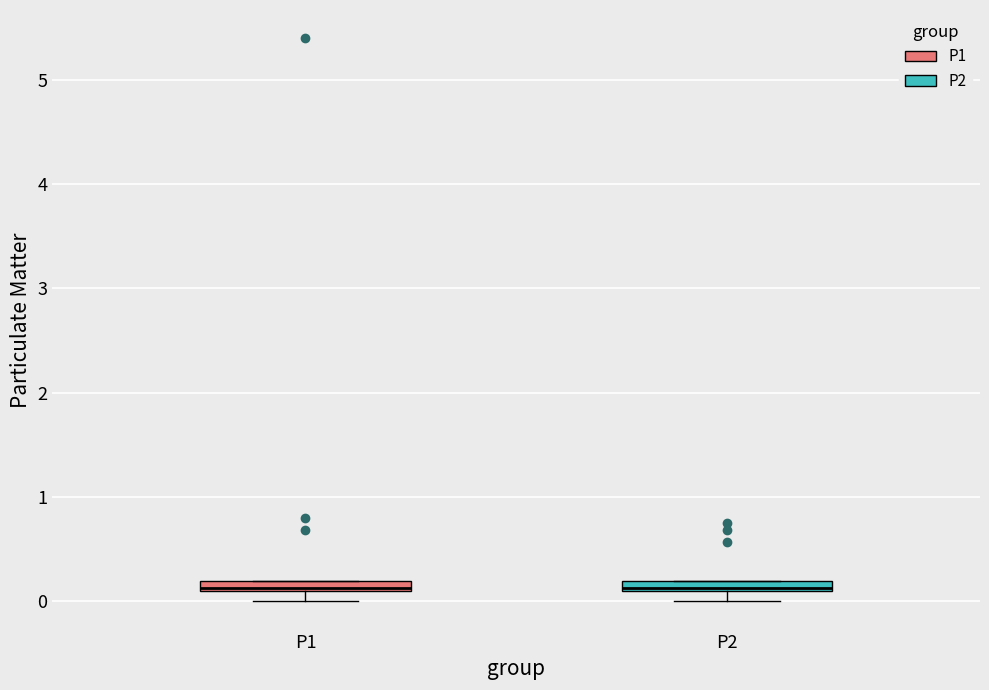

Where is the upper edge of the box for P1 on the y-axis? The values are not printed on the chart, so give them approximately, as read against the axis.

0.2